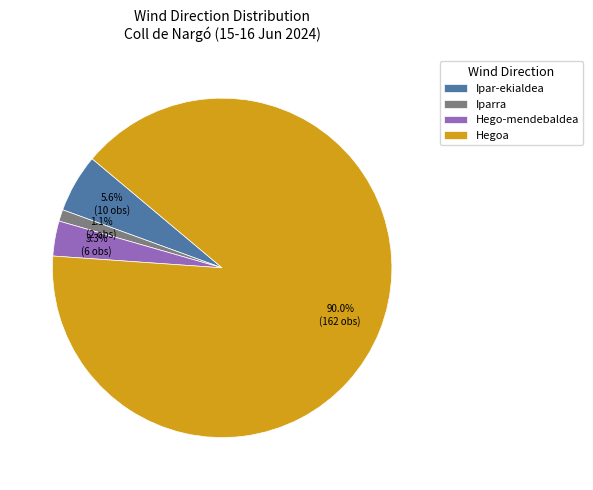

To the nearest percent, what percentage of the pie is Hegoa?

90%